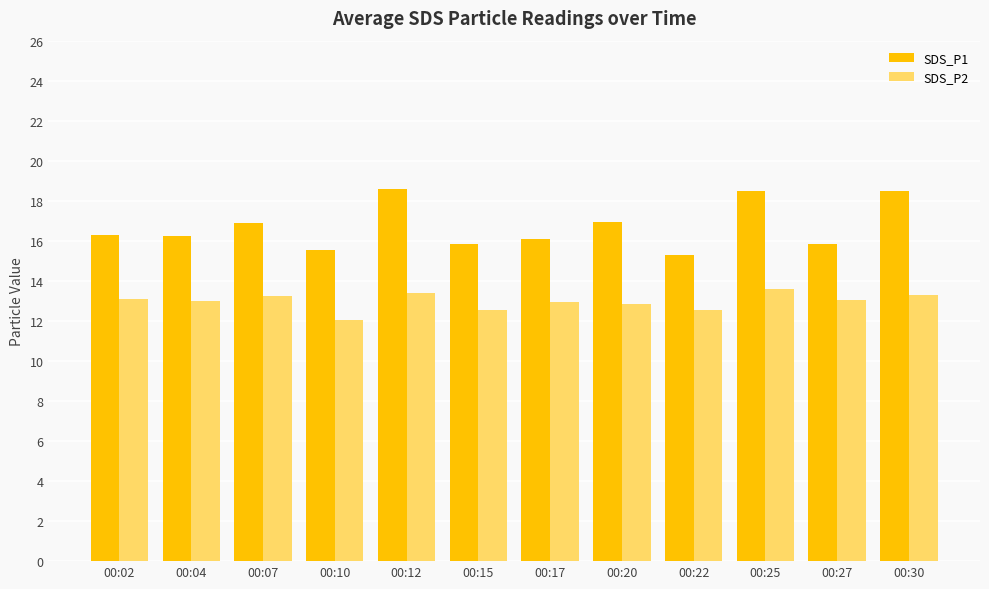

What is the approximate value of SDS_P2 at 00:25?

13.6